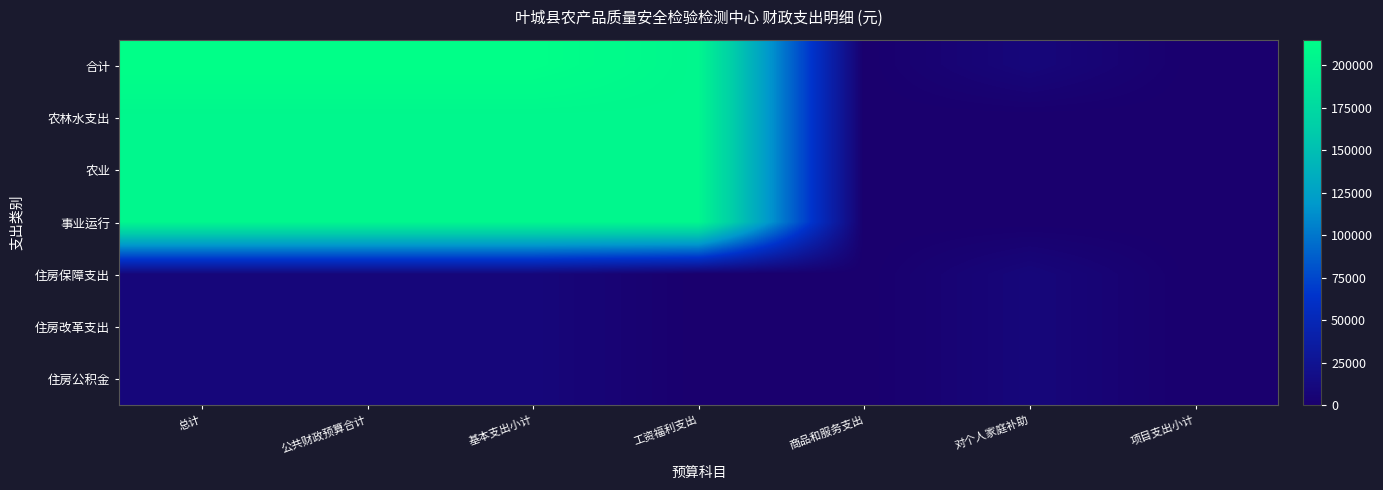

Which category has the highest value across all series?

总计